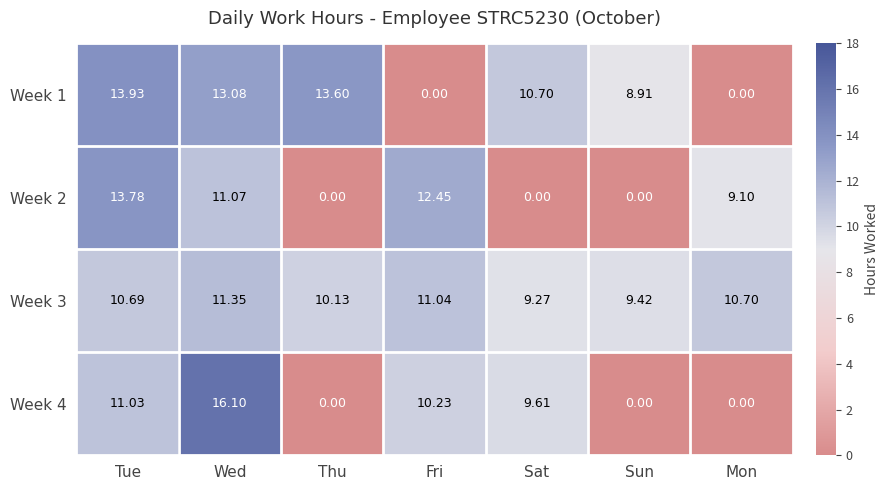

List the labels in order of Week 3 value, largest first.

Wed, Fri, Mon, Tue, Thu, Sun, Sat